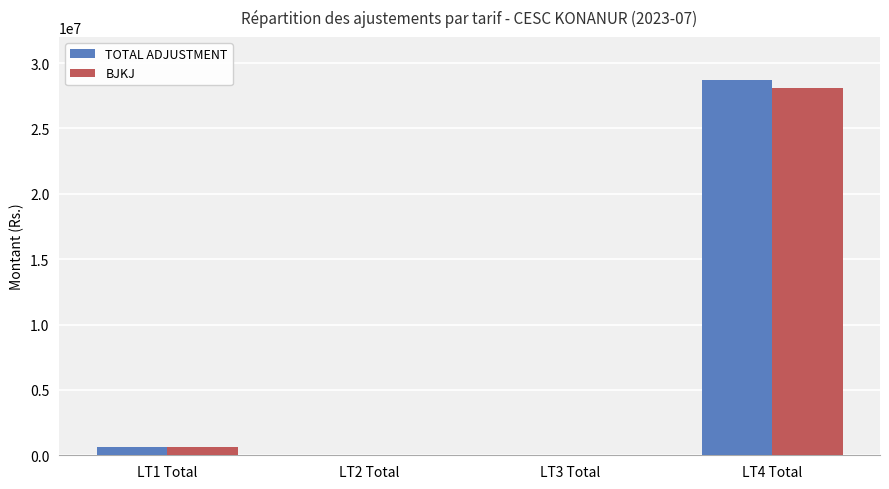

Between LT1 Total and LT4 Total, which series saw the biggest shift?

TOTAL ADJUSTMENT